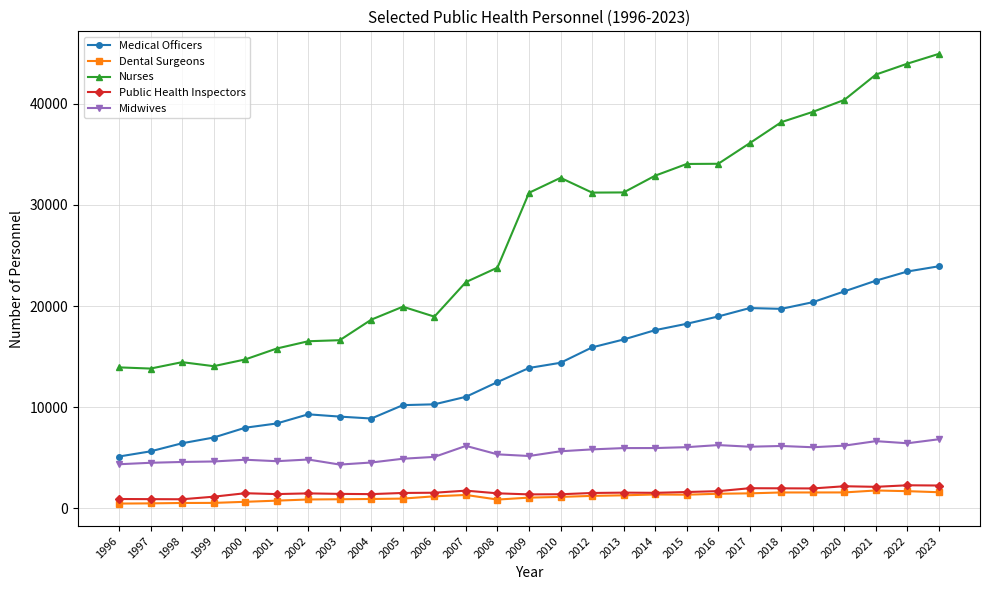

True or false: Midwives and Medical Officers intersect in this chart.

False